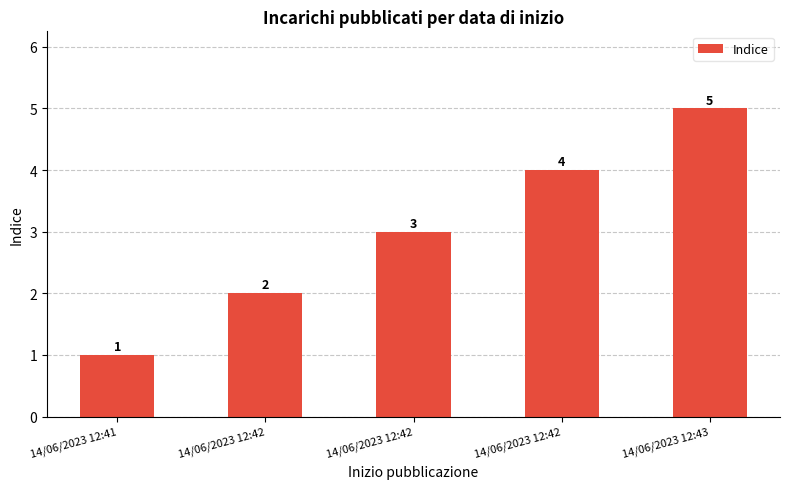

Approximately how many times larger is the value at 14/06/2023 12:42 compared to 14/06/2023 12:41?

2.0